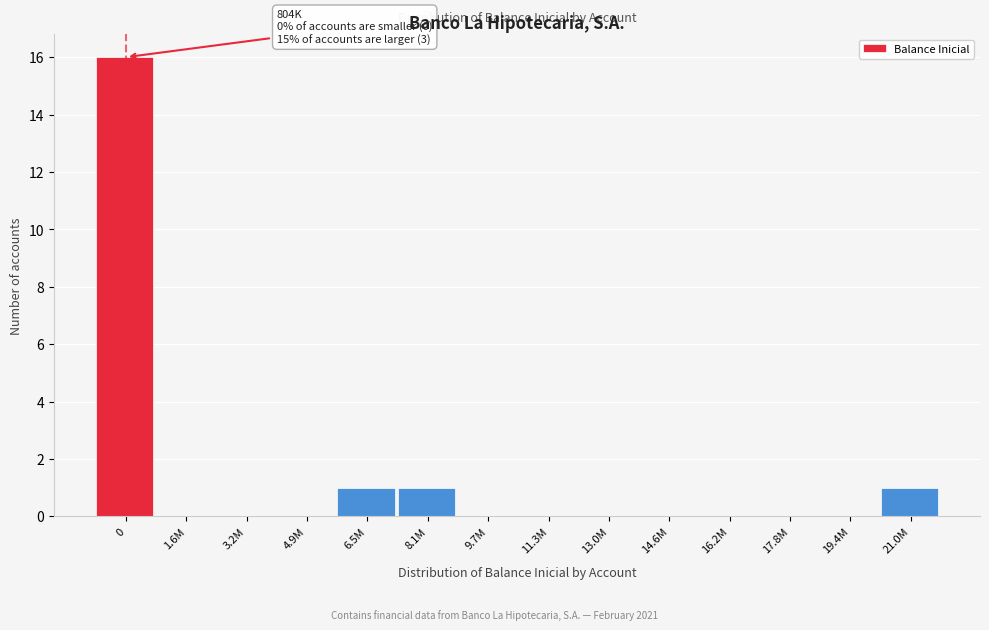

Reading right to left, transcribe all the data shown in this chart.

21.0M=1	19.4M=0	17.8M=0	16.2M=0	14.6M=0	13.0M=0	11.3M=0	9.7M=0	8.1M=1	6.5M=1	4.9M=0	3.2M=0	1.6M=0	0=16